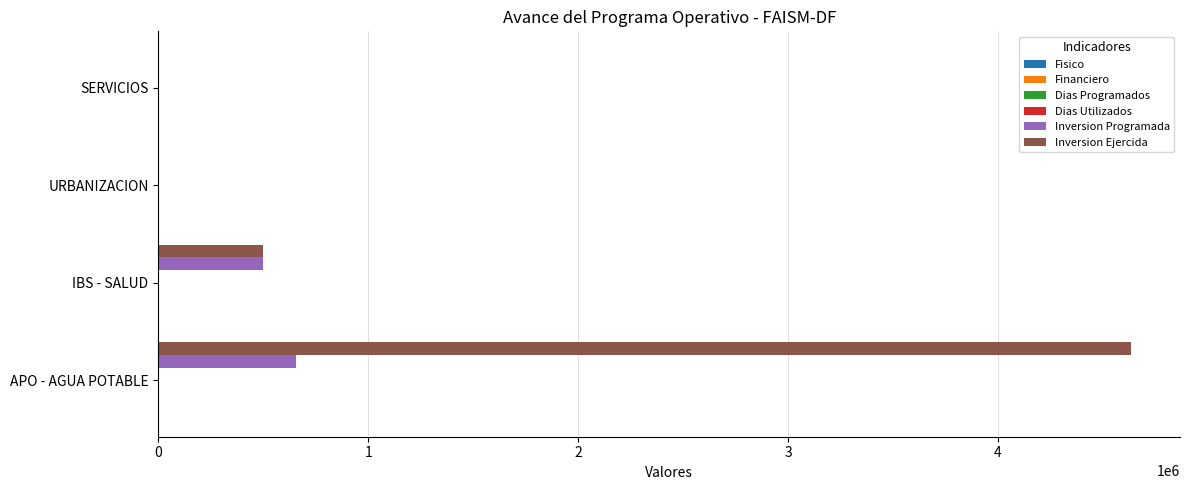

Which series has the largest total across all categories?

Inversion Ejercida